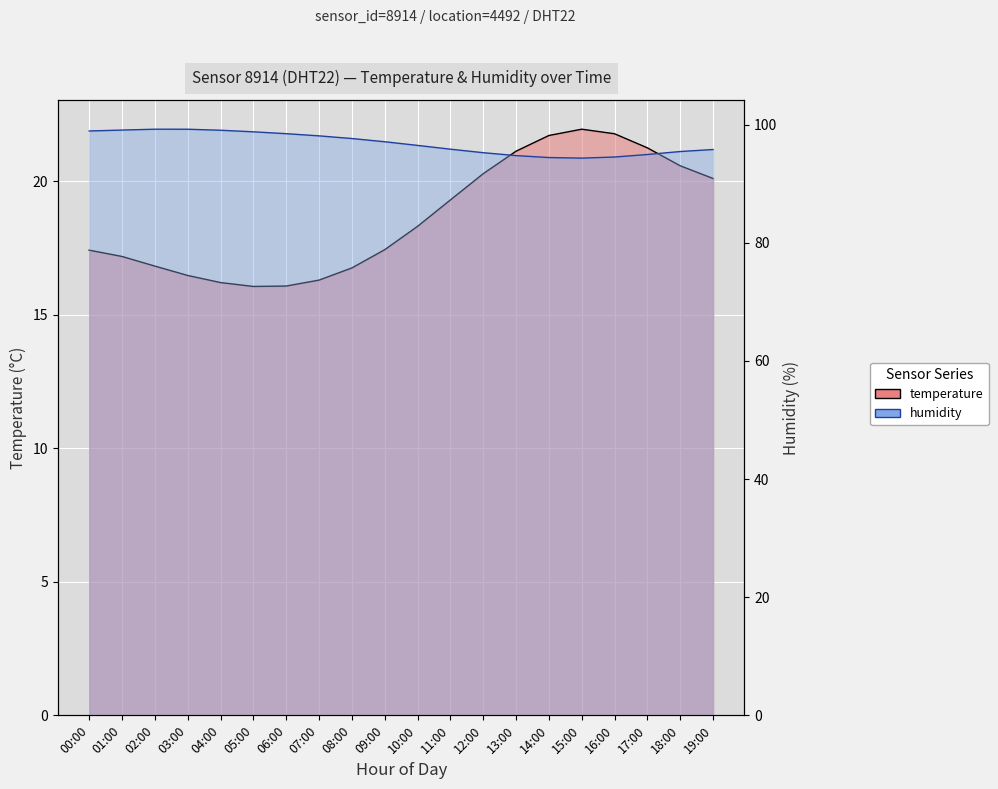

What is the total value across all series at 00:00?

116.3